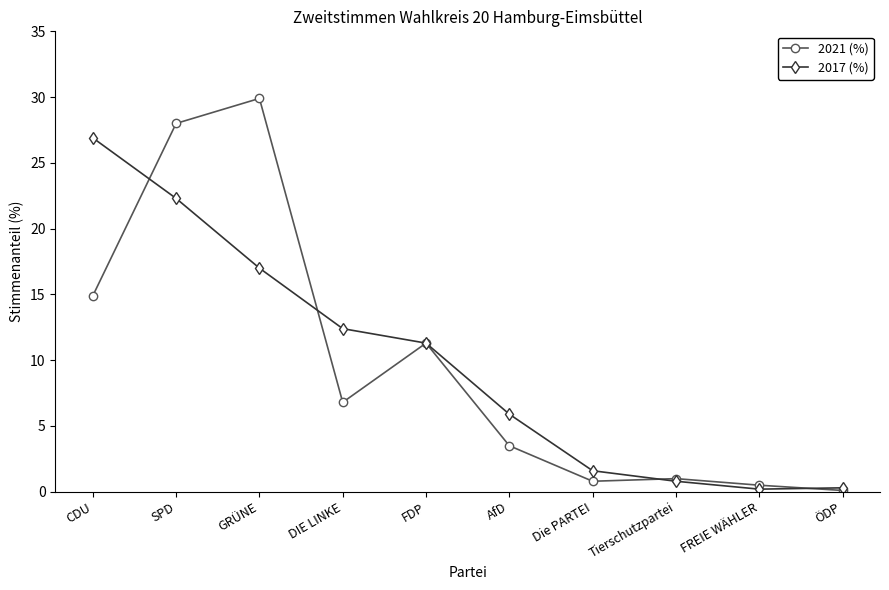

At how many categories does at least one series exceed 2?

6